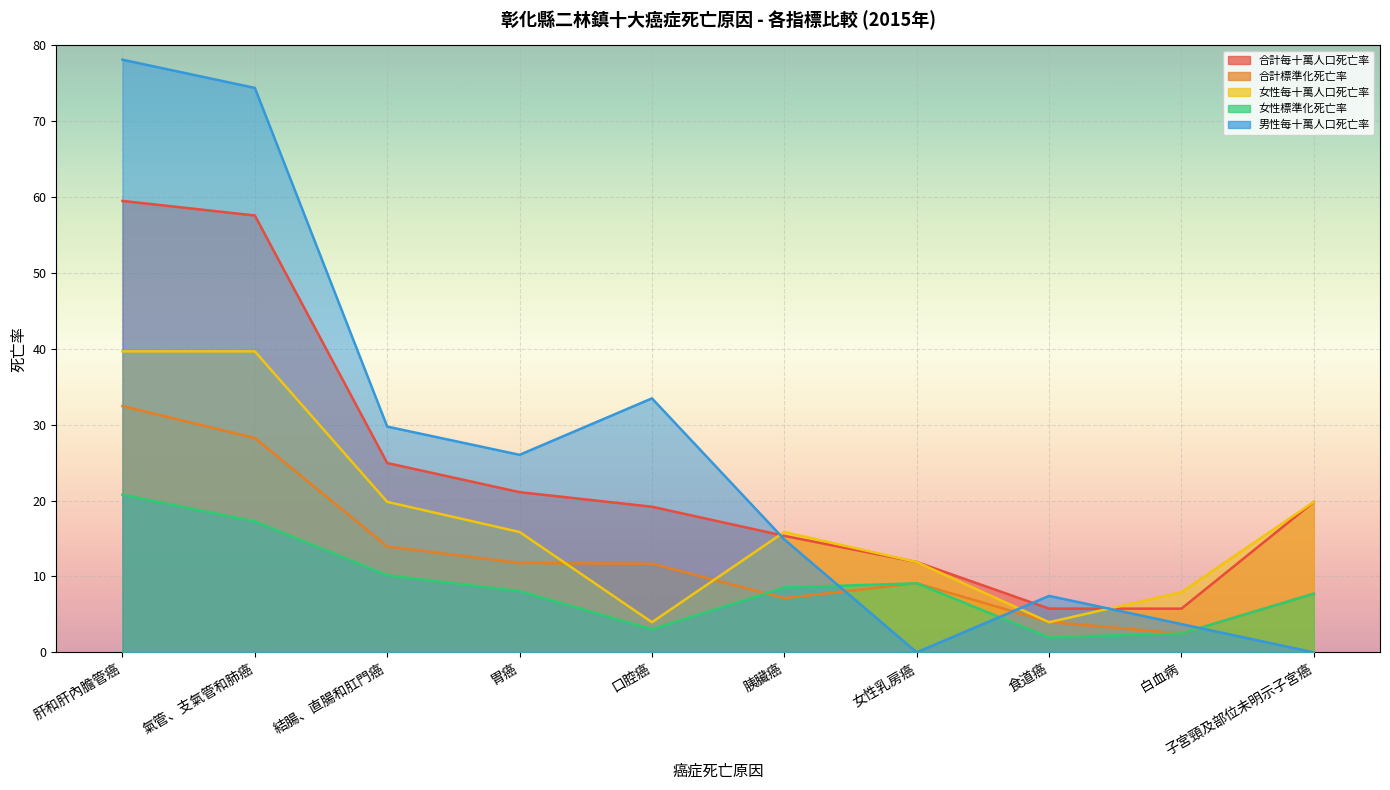

True or false: 女性每十萬人口死亡率 has more than 2 interior local peaks.

False